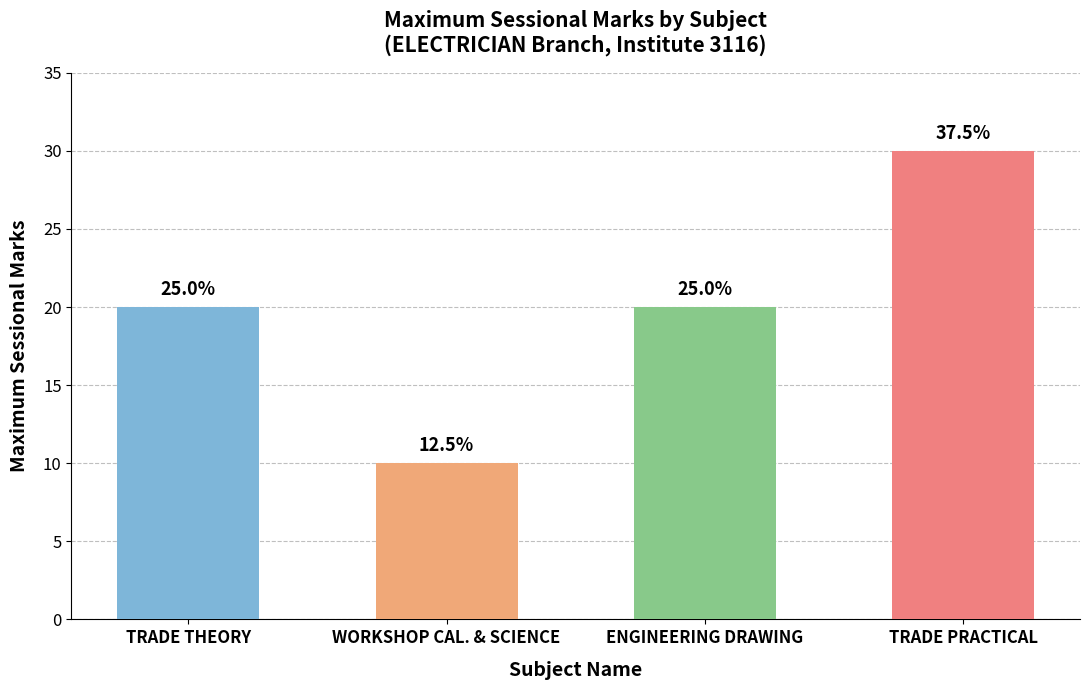

Reading right to left, extract all data points from this chart.

TRADE PRACTICAL=30	ENGINEERING DRAWING=20	WORKSHOP CAL. & SCIENCE=10	TRADE THEORY=20